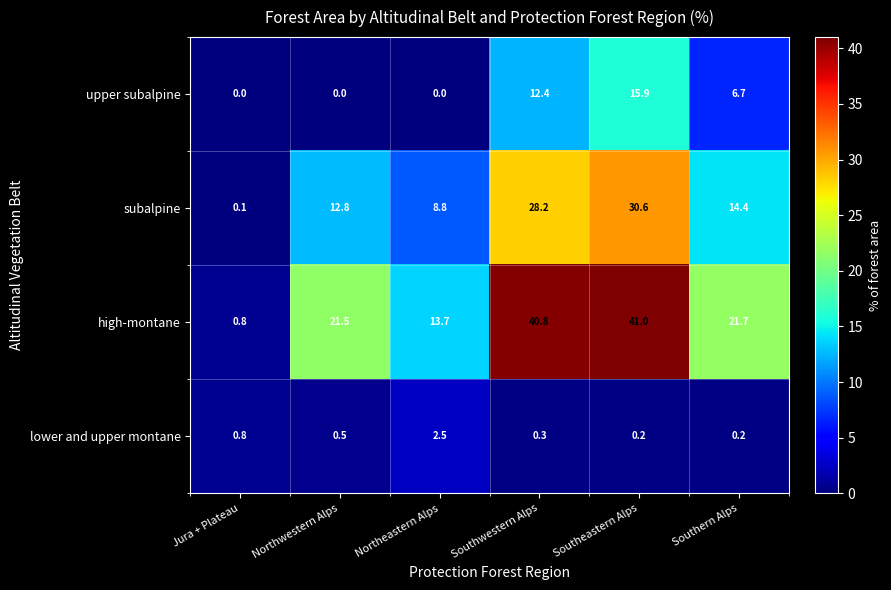

Rank the series by their average value, from lowest to highest.

lower and upper montane, upper subalpine, subalpine, high-montane